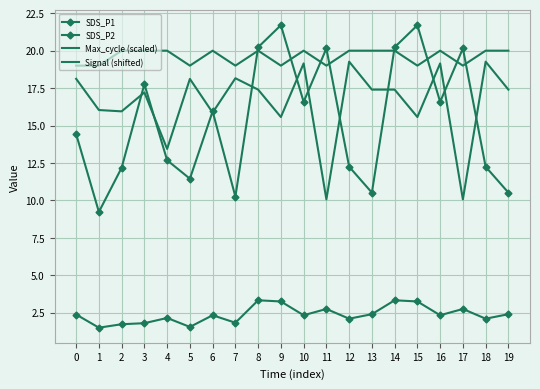

True or false: Max_cycle (scaled) has more than 2 points higher than both neighbors.

True